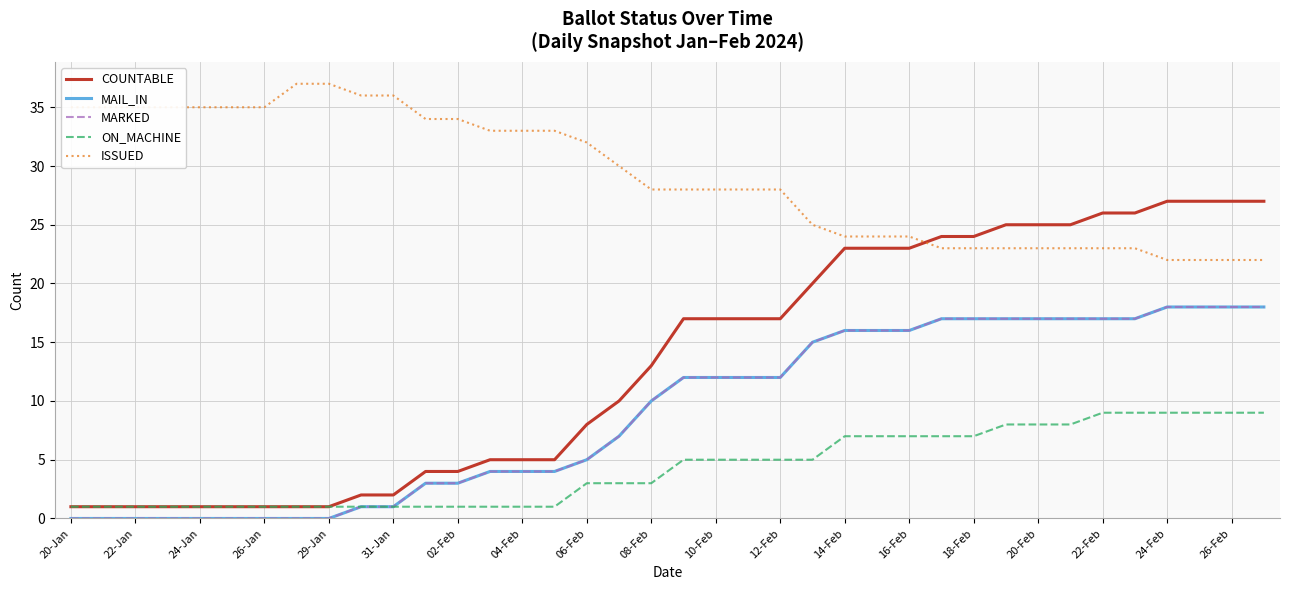

Is this an area chart (filled region under the line)?

No